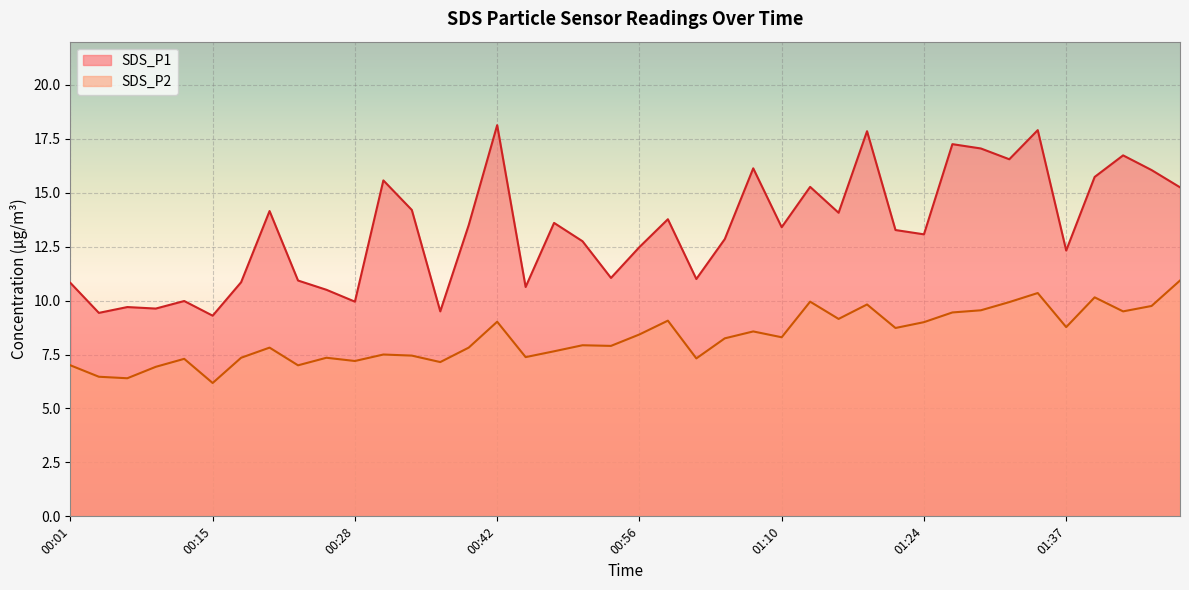

What is the minimum value shown in the chart?

6.2